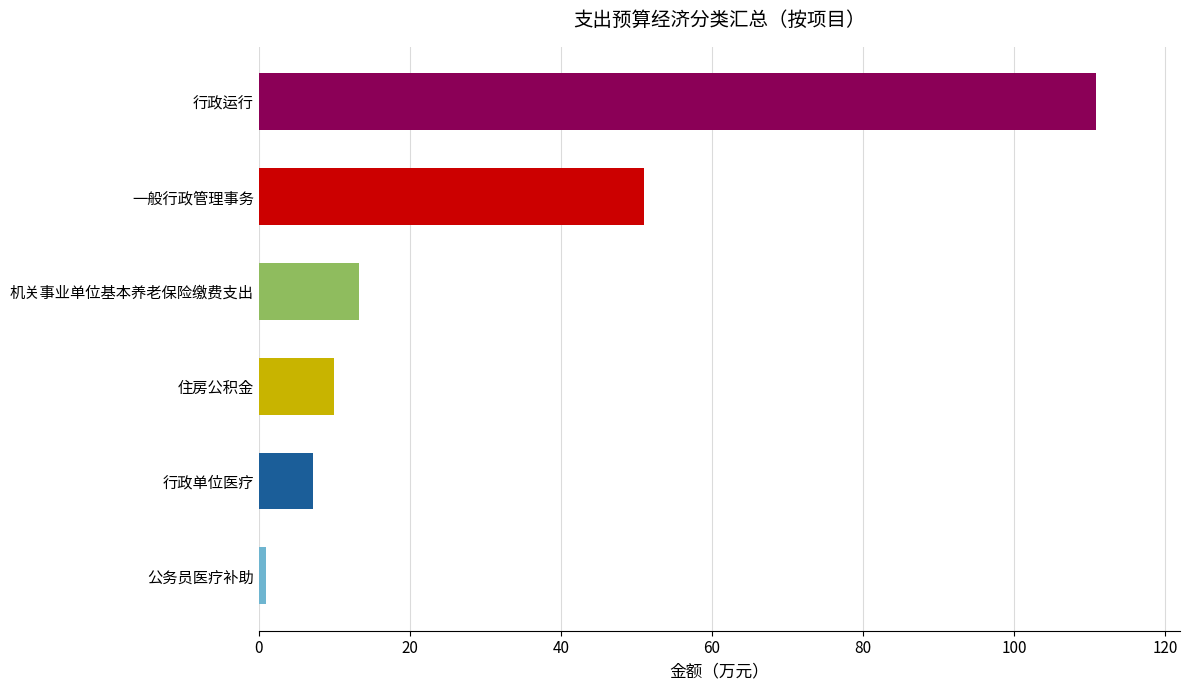

What is the sum of all values?

193.3